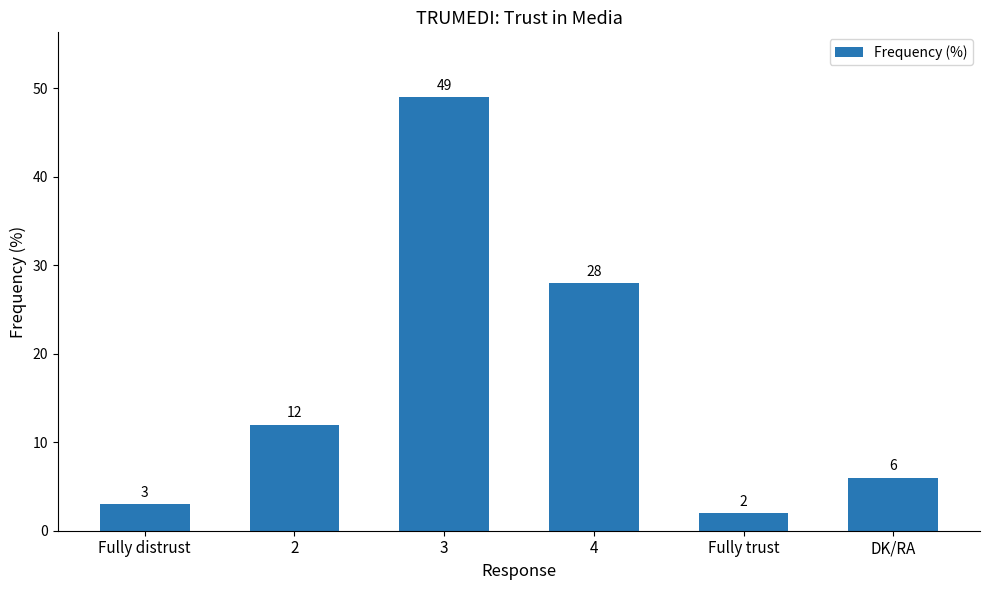

What is the sum of all values?

100